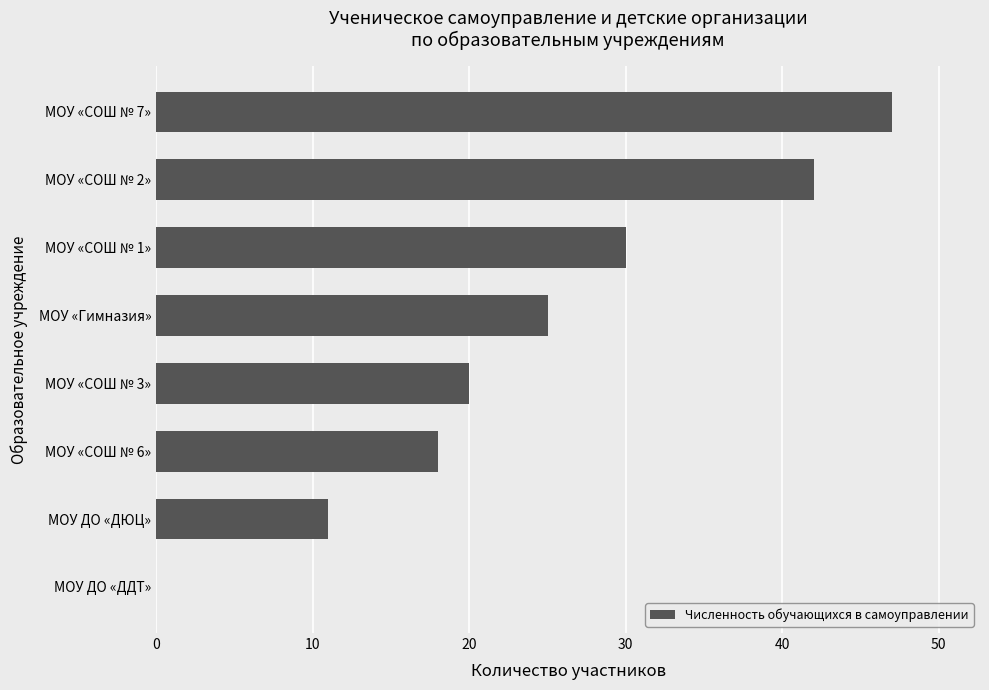

Where is the data nearest to the value 23?

МОУ «Гимназия»